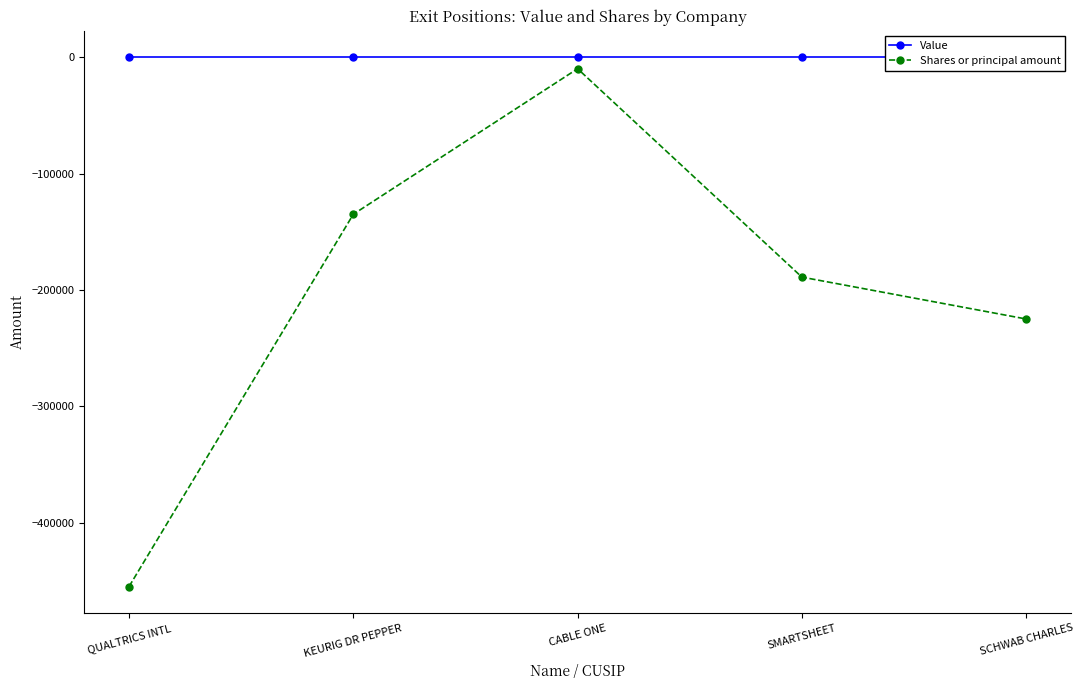

How many lines are shown in the chart?

2